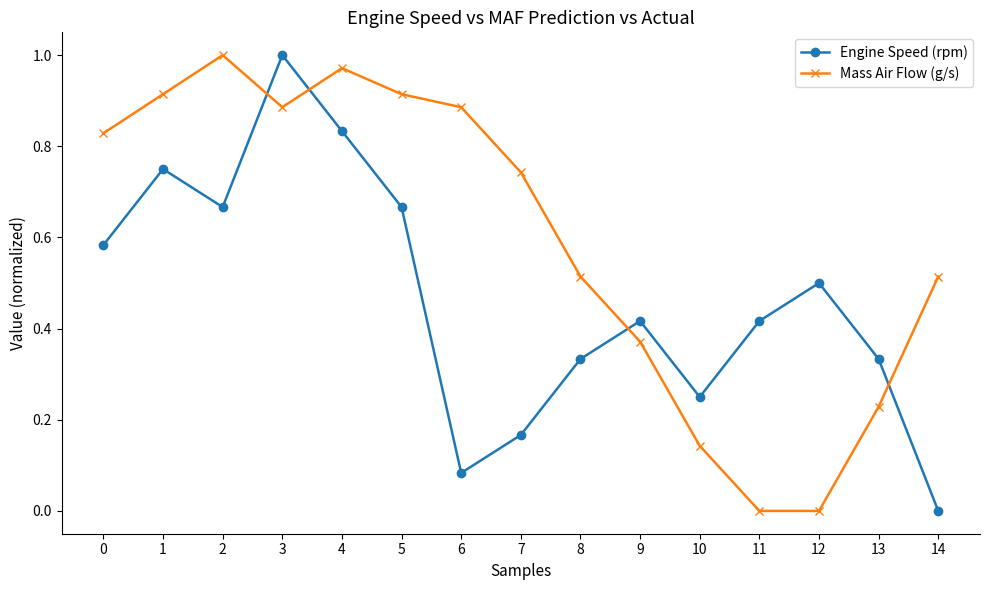

Where do Engine Speed (rpm) and Mass Air Flow (g/s) first cross each other?

2 and 3